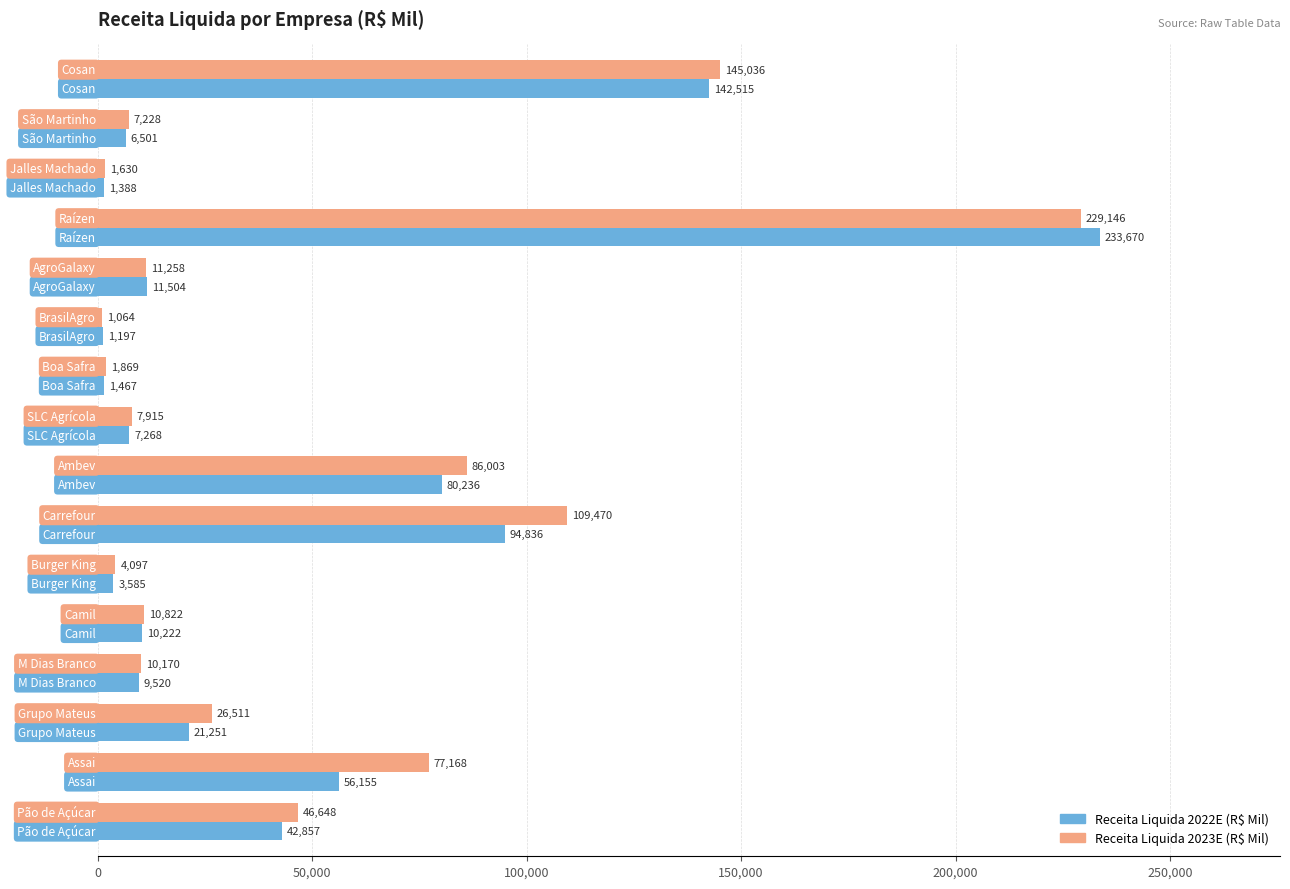

What is the minimum value for Receita Liquida 2023E (R$ Mil)?

1064.0